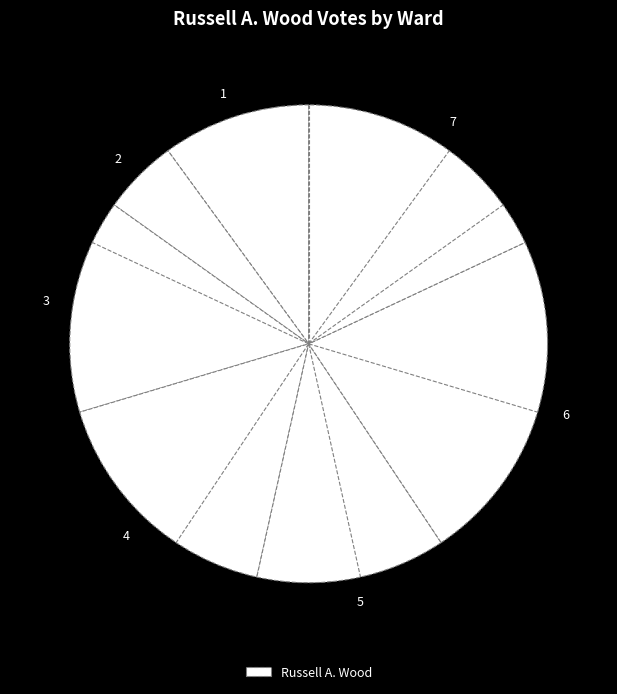

How many slices are in this pie chart?

7